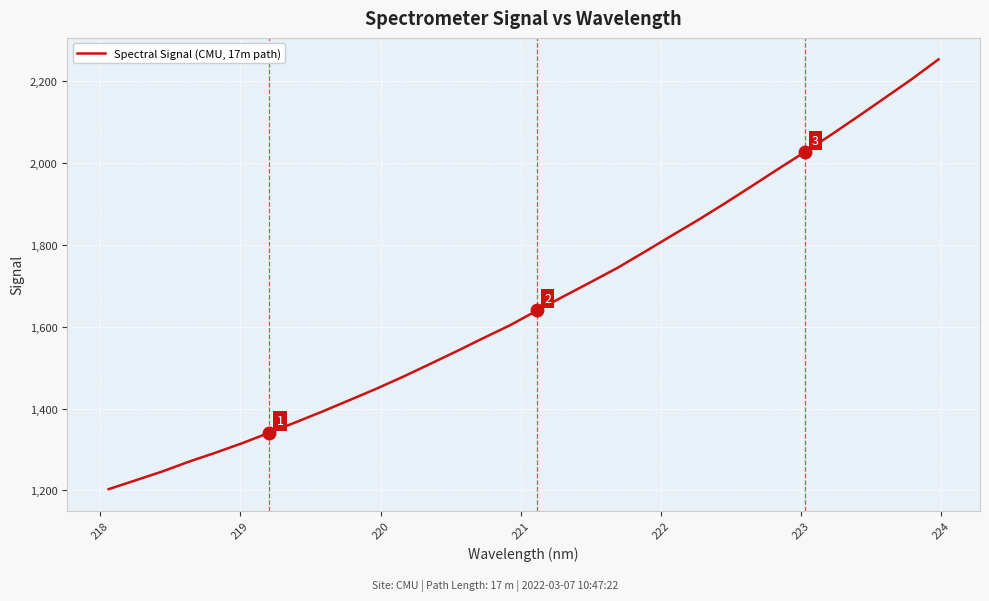

What is the maximum value shown in the chart?

2252.7